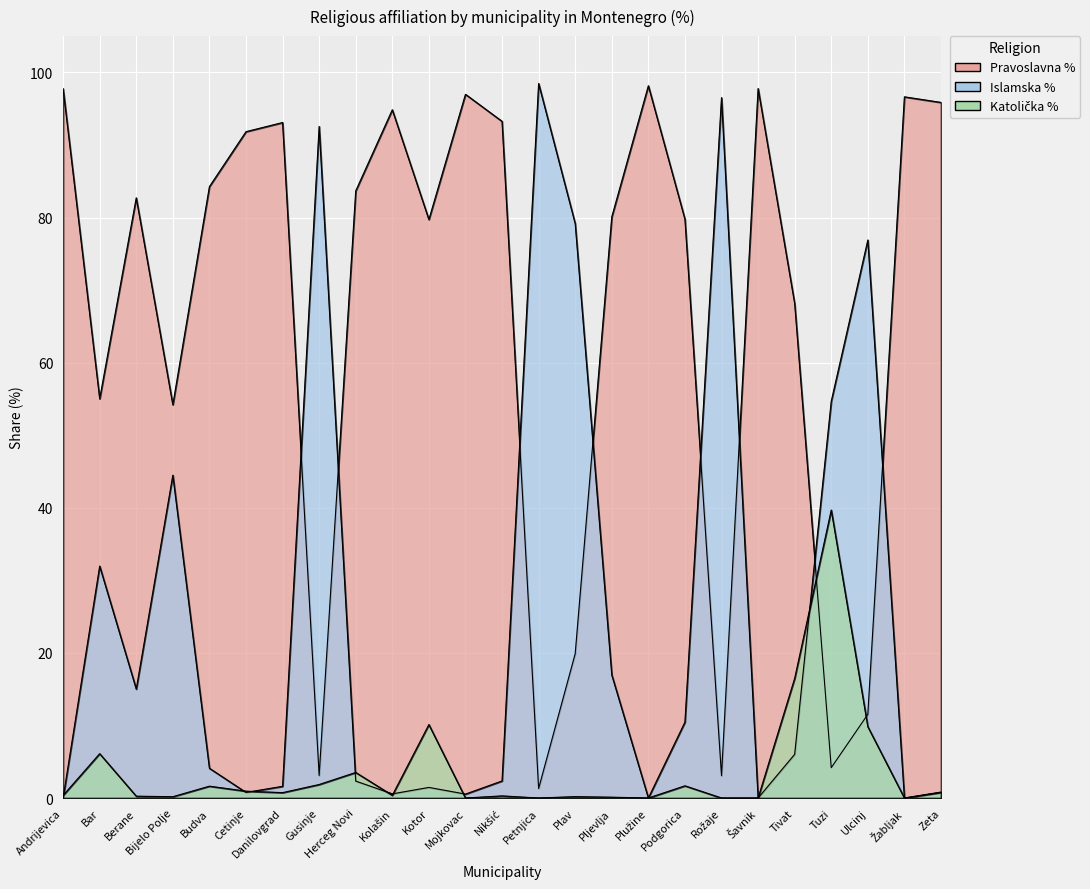

What is the total value across all series at Andrijevica?

98.1